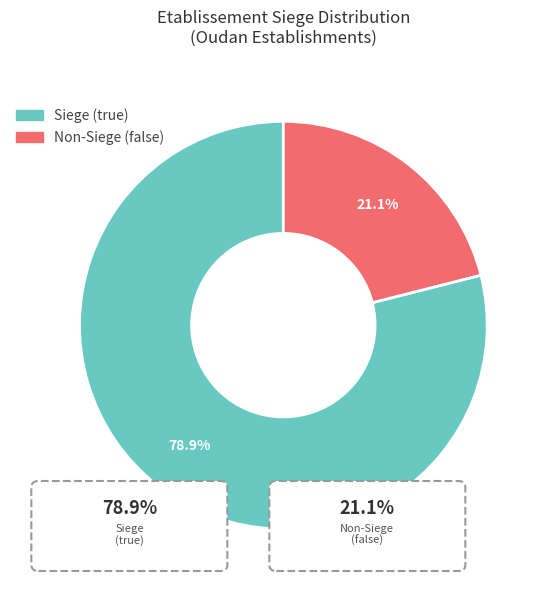

Does any single category account for the majority?

Yes